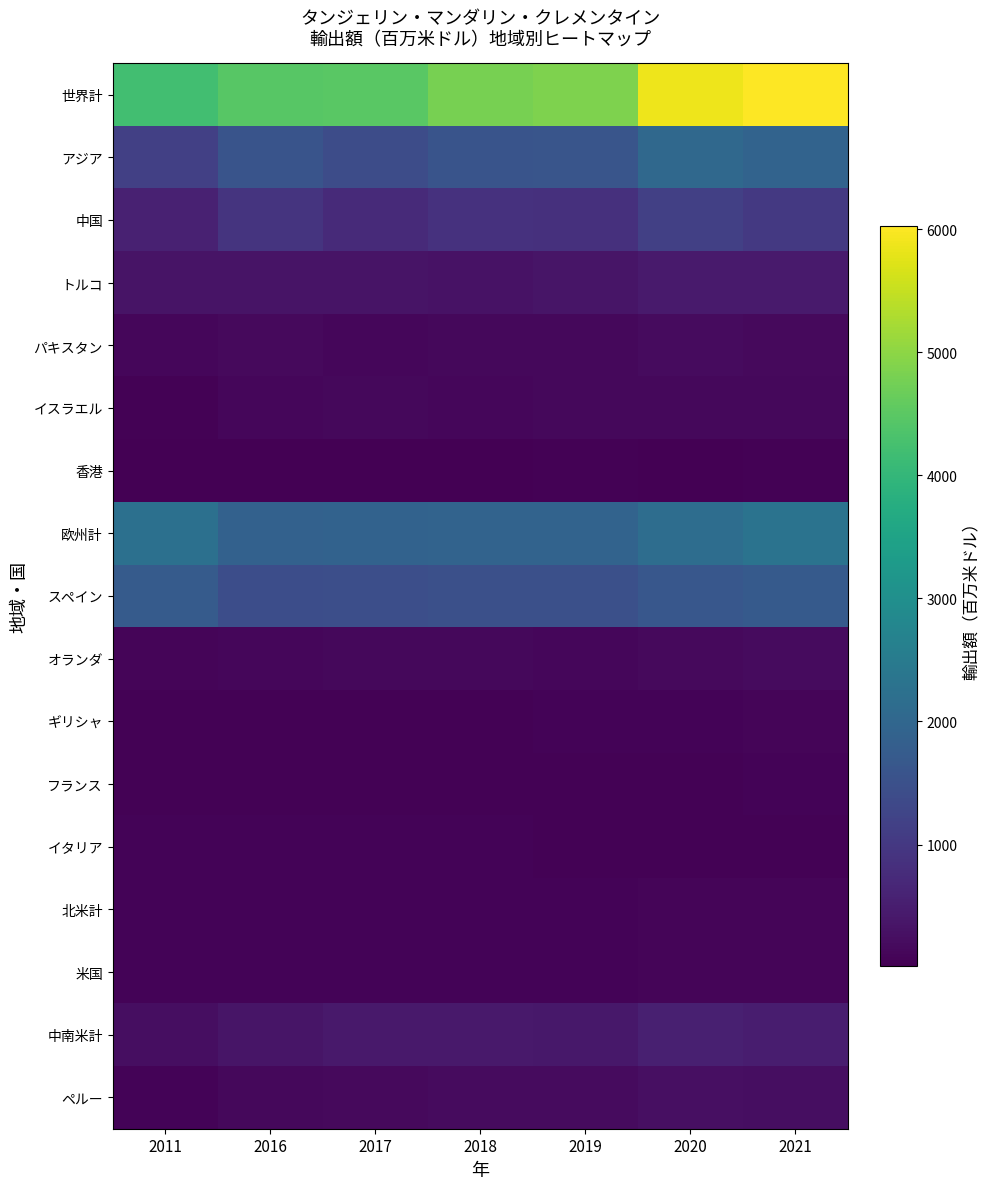

List the series in order of their peak value, highest first.

世界計, 欧州計, アジア, スペイン, 中国, 中南米計, トルコ, ペルー, オランダ, パキスタン, イスラエル, 北米計, 米国, ギリシャ, イタリア, フランス, 香港